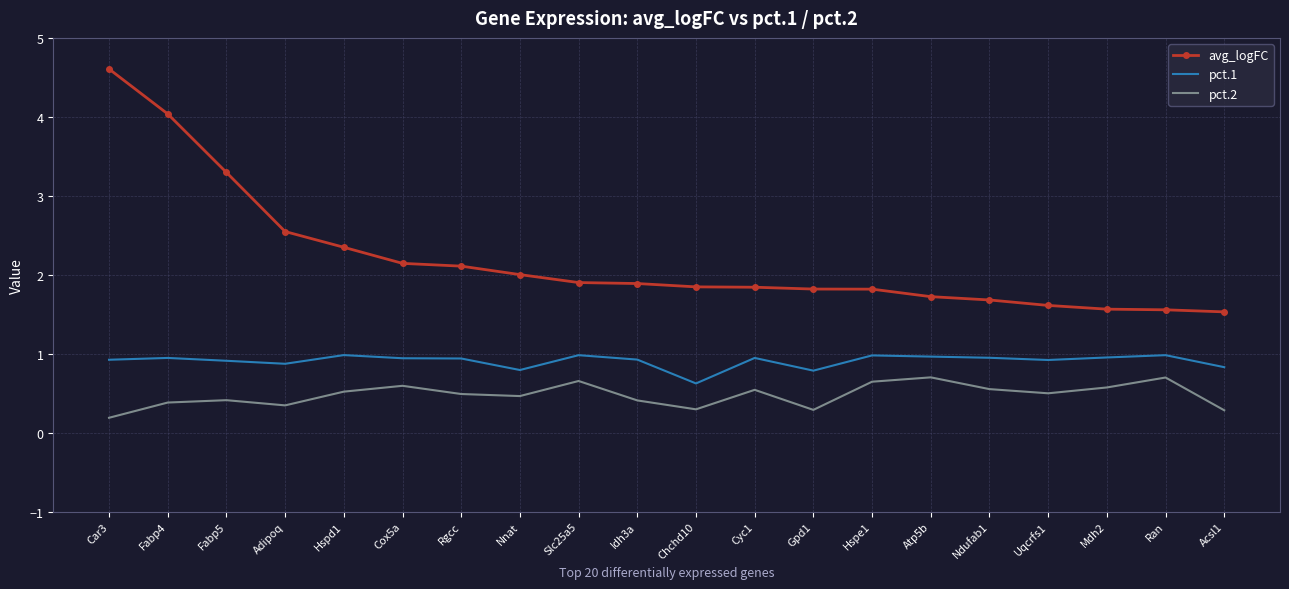

True or false: avg_logFC and pct.1 intersect in this chart.

False